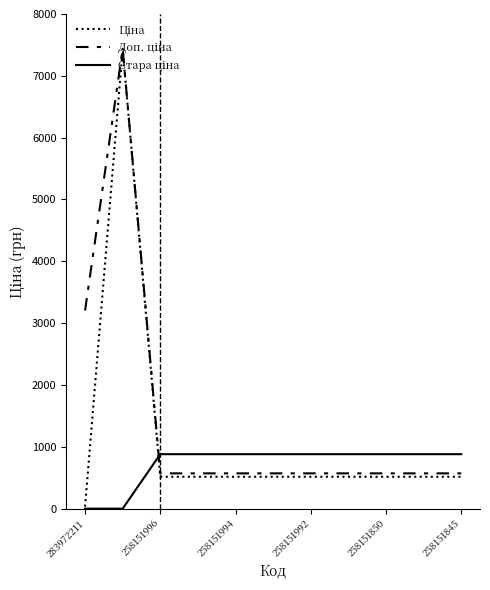

What is the maximum value shown in the chart?

7436.2